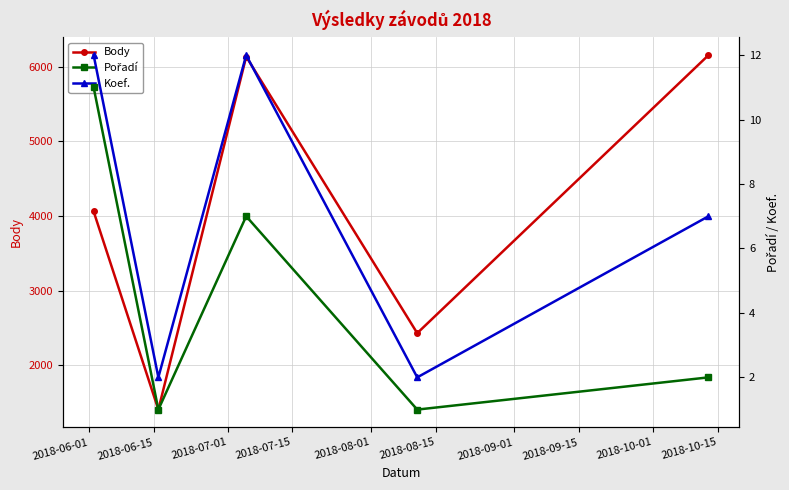

Is this an area chart (filled region under the line)?

No